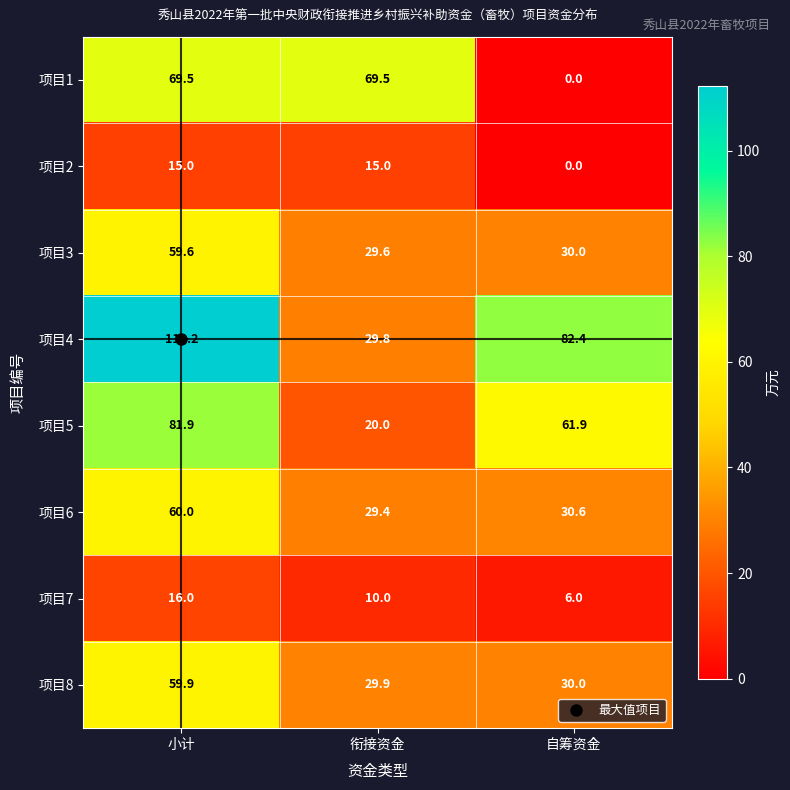

Rank the categories by 项目4 value from highest to lowest.

小计, 自筹资金, 衔接资金